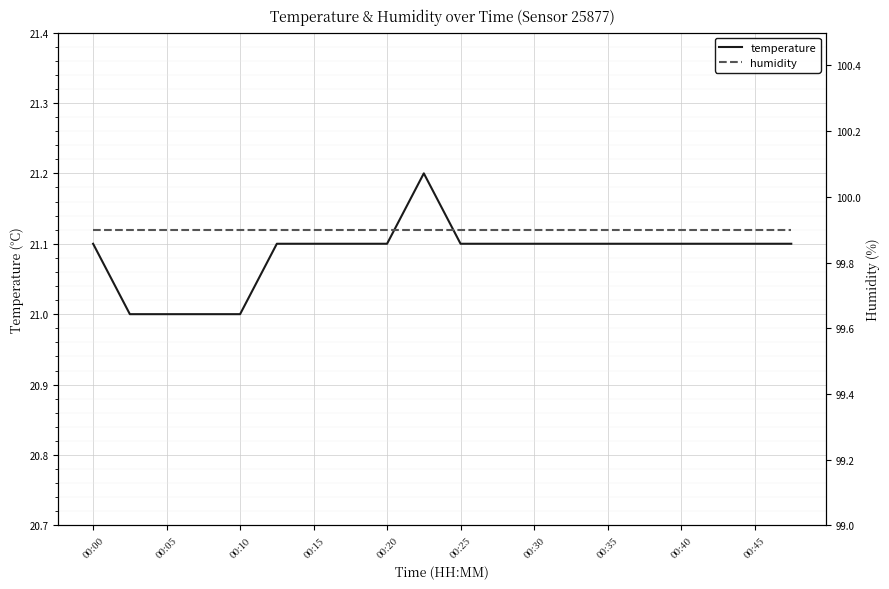

True or false: humidity and temperature intersect in this chart.

False